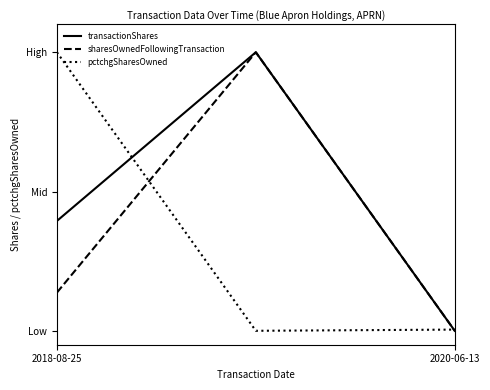

Which series has the widest spread of values?

sharesOwnedFollowingTransaction